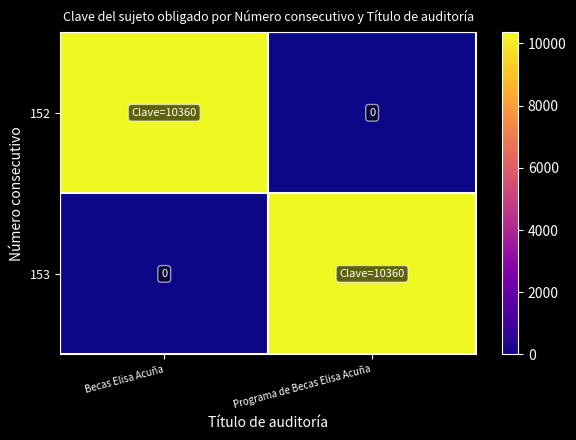

Which category has the highest value in the 153 series?

Programa de Becas Elisa Acuña